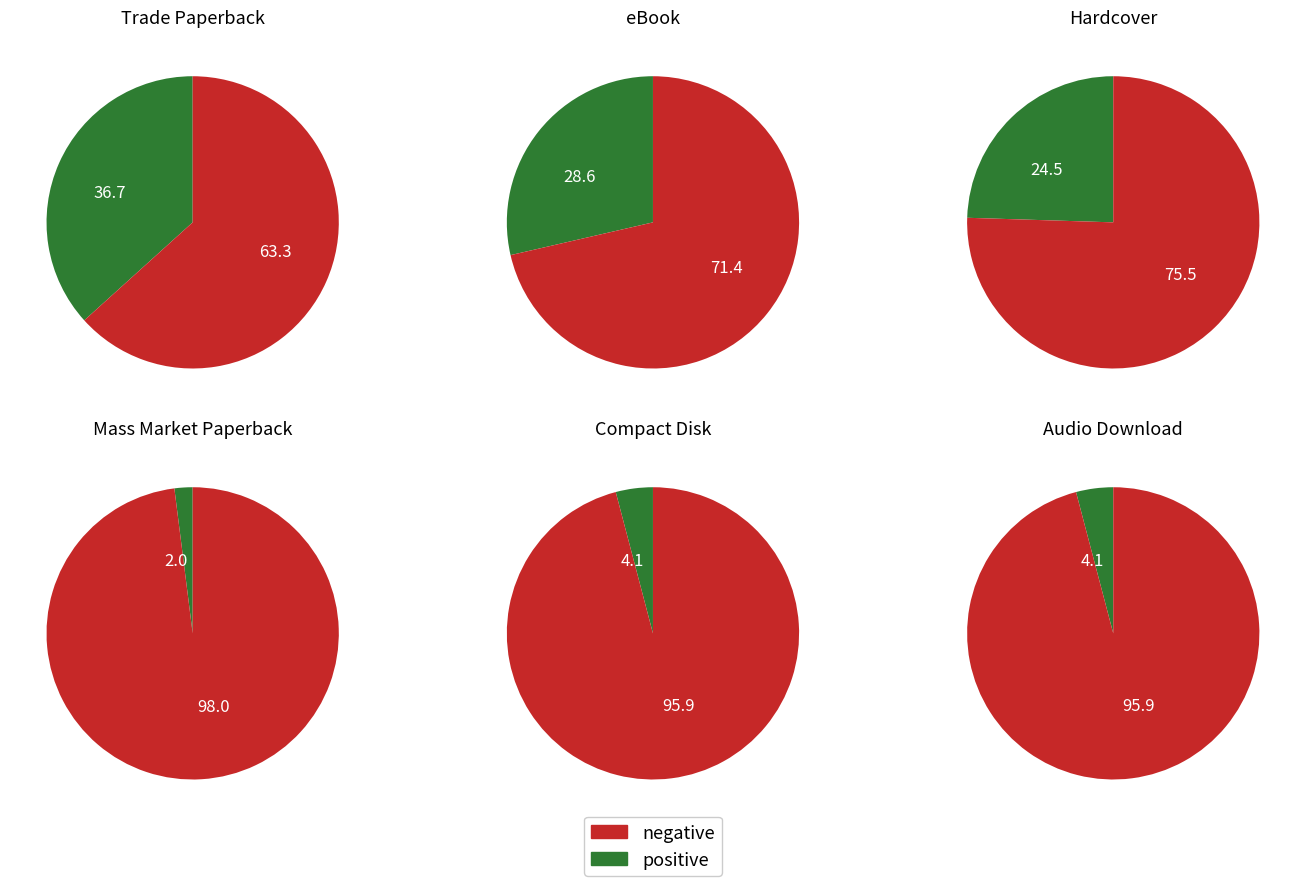

True or false: Audio Download accounts for 4% of the total.

True